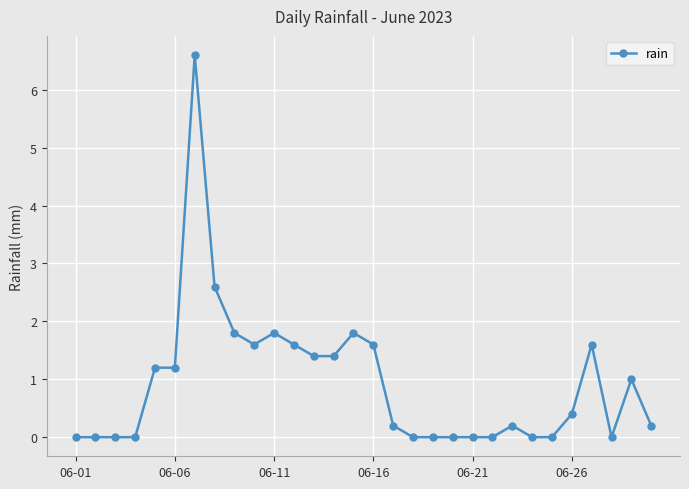

What is the greatest value displayed?

6.6